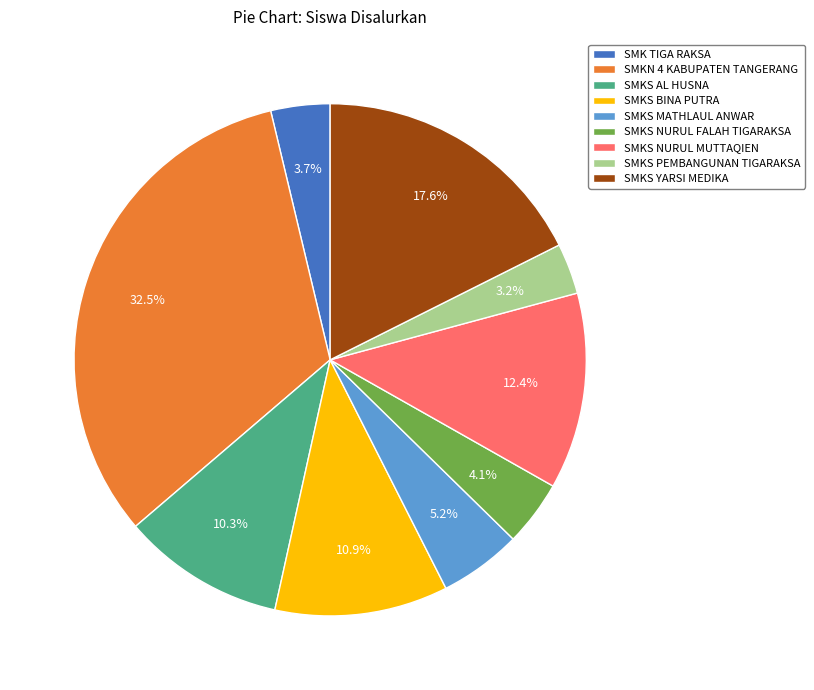

Between SMK TIGA RAKSA and SMKN 4 KABUPATEN TANGERANG, which is larger?

SMKN 4 KABUPATEN TANGERANG